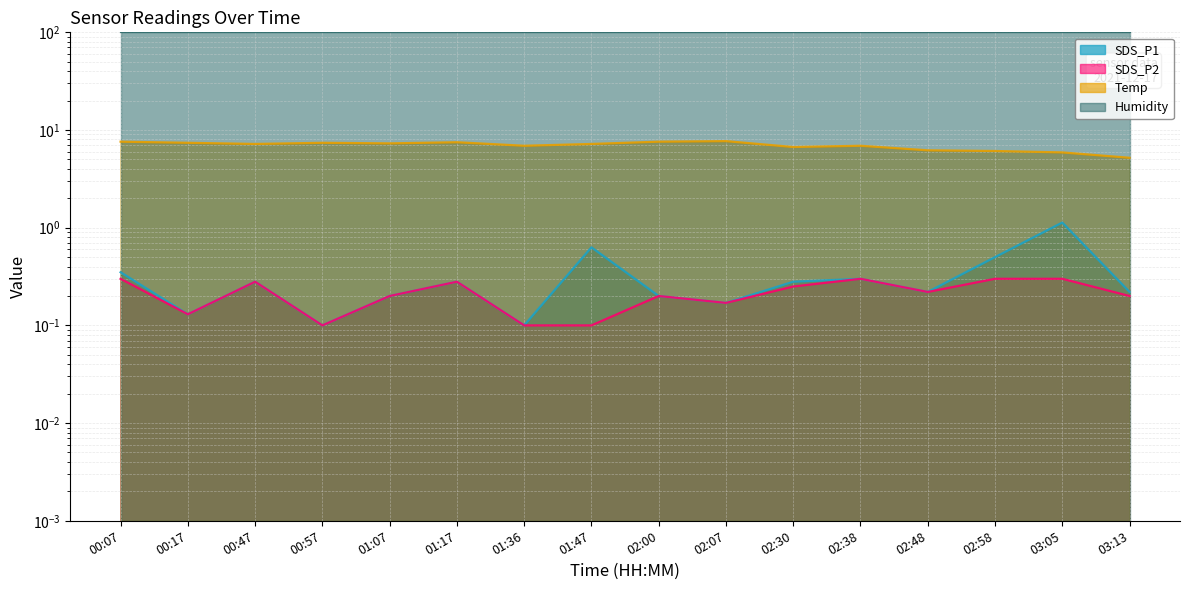

The value of SDS_P2 at 02:38 is 0.5. True or false?

False